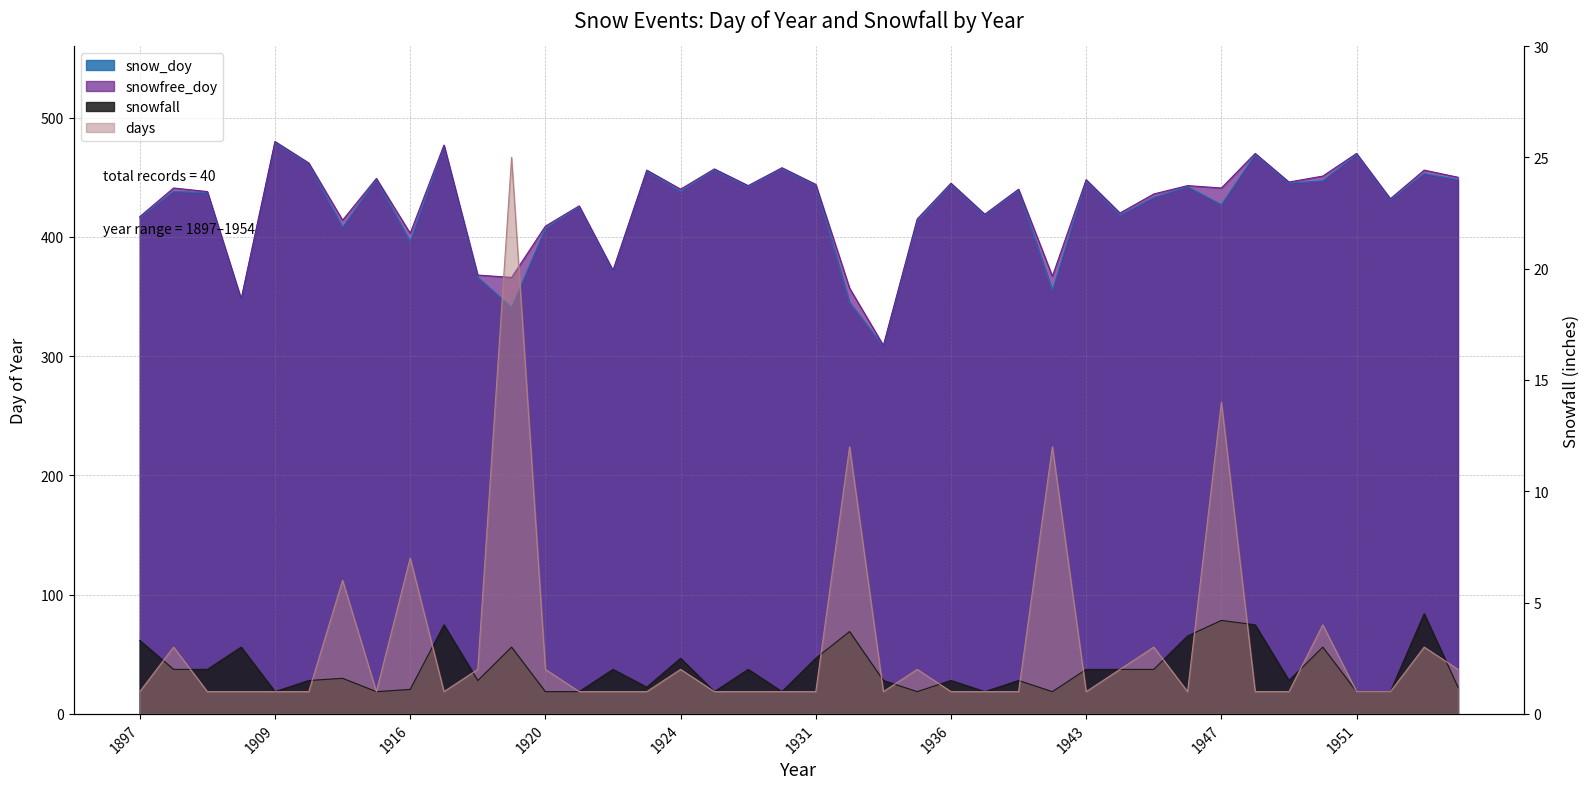

True or false: snow_doy and days cross at least once.

False